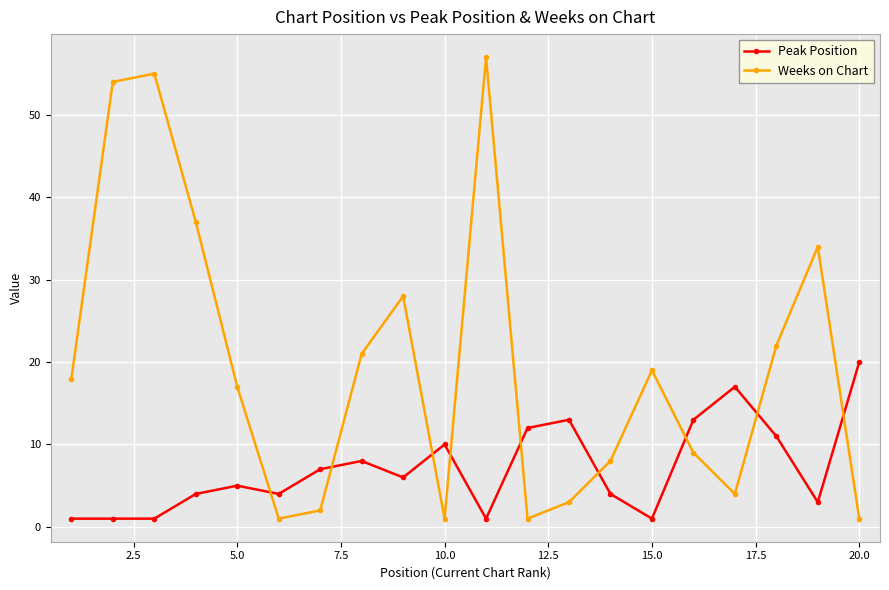

Which series has the largest total across all categories?

Weeks on Chart